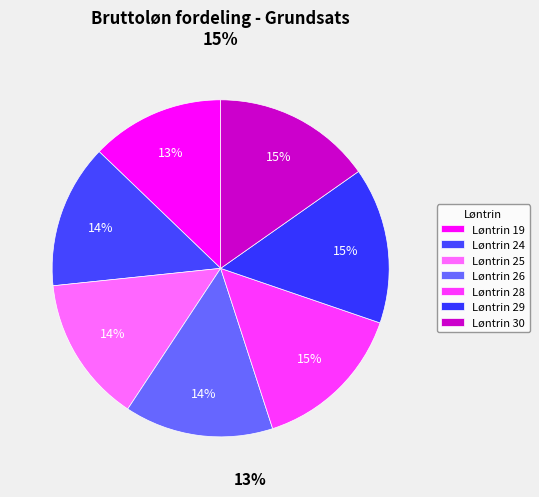

Rank the categories by value from highest to lowest.

Løntrin 30, Løntrin 29, Løntrin 28, Løntrin 26, Løntrin 25, Løntrin 24, Løntrin 19